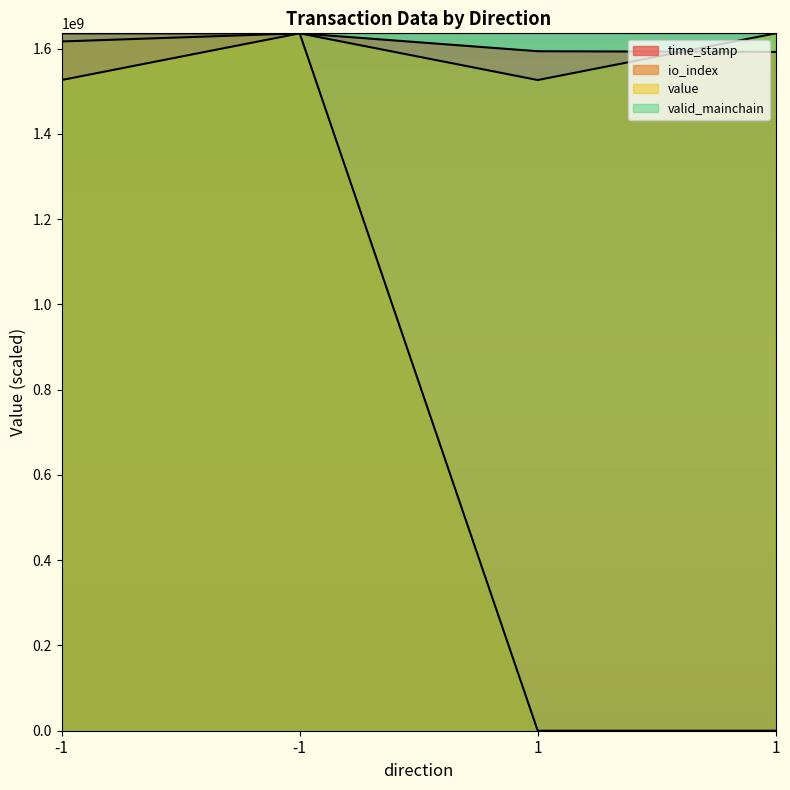

How many lines are shown in the chart?

4